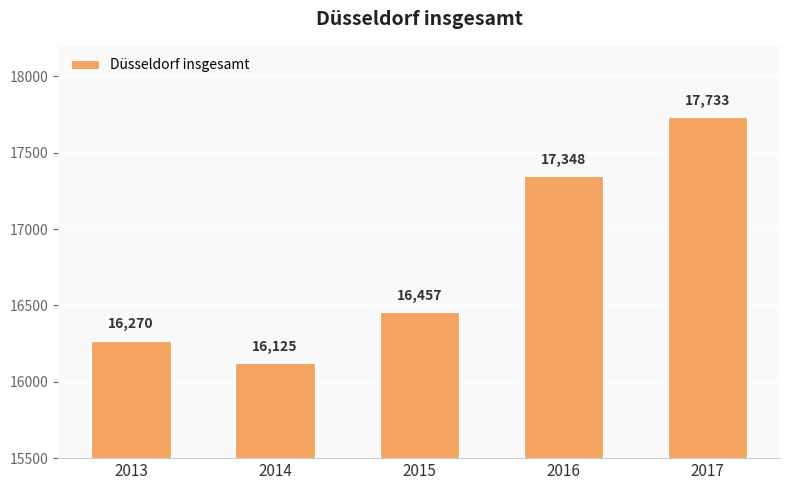

What is the difference between the maximum and minimum values?

1608